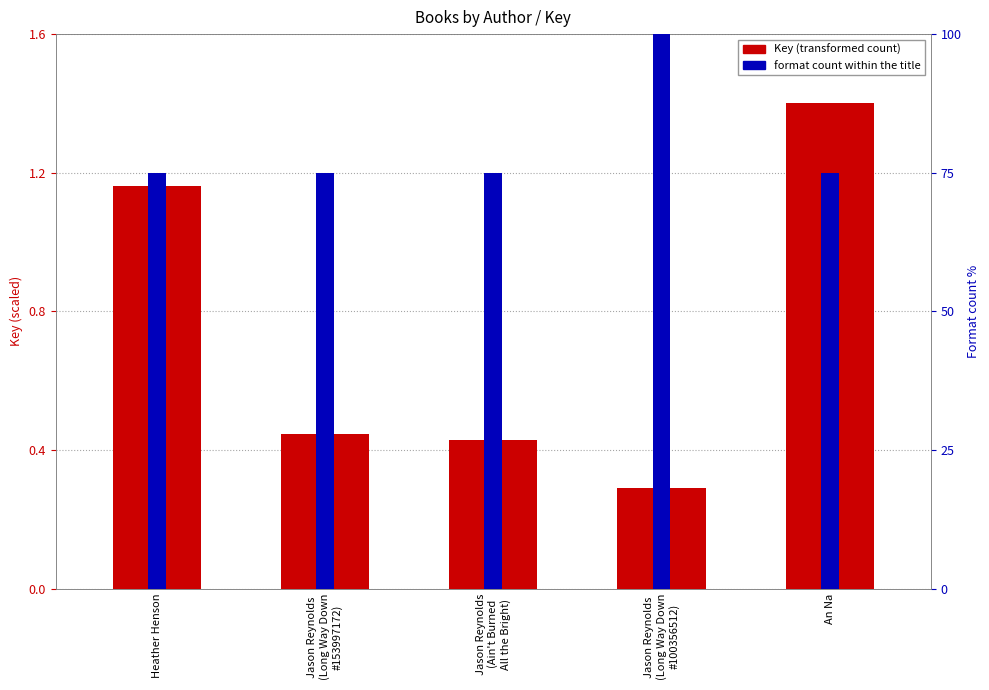

What is the average value of the Key (transformed count) series?

0.7